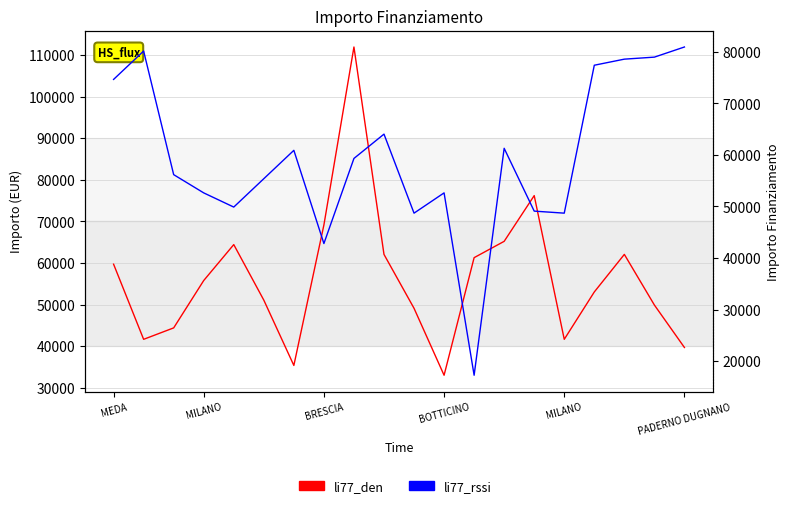

At which category does li77_den reach its first local peak?

MILANO